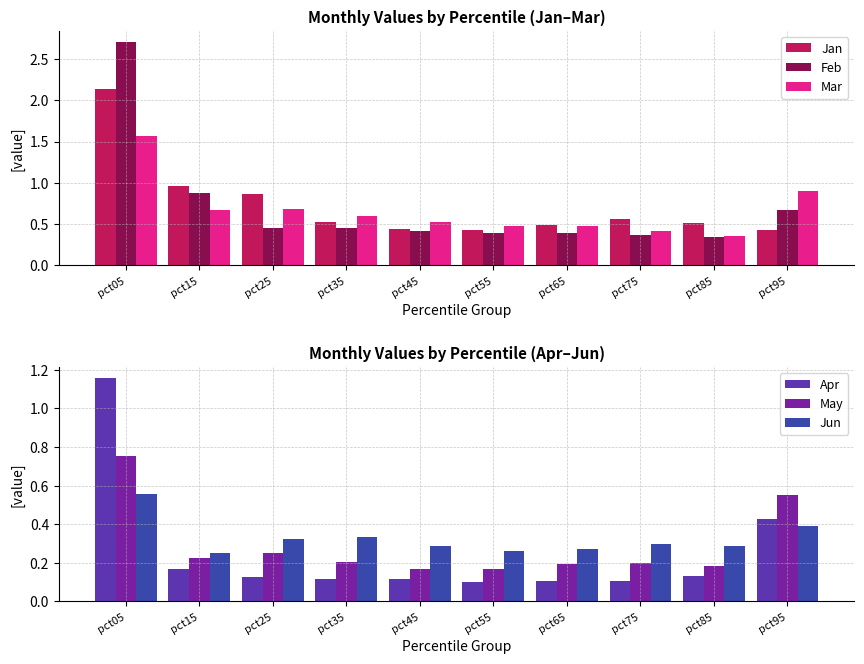

How many groups of bars are there?

10